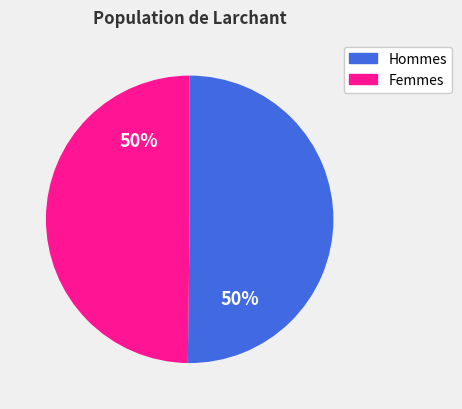

To the nearest percent, what is the average slice percentage?

50%